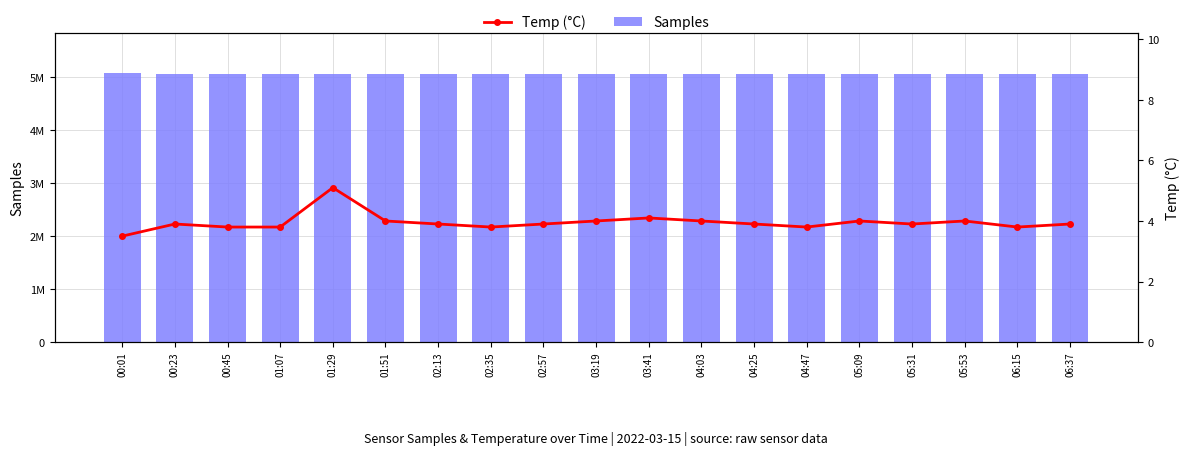

The value of Samples at 04:47 is 5046000.0. True or false?

True